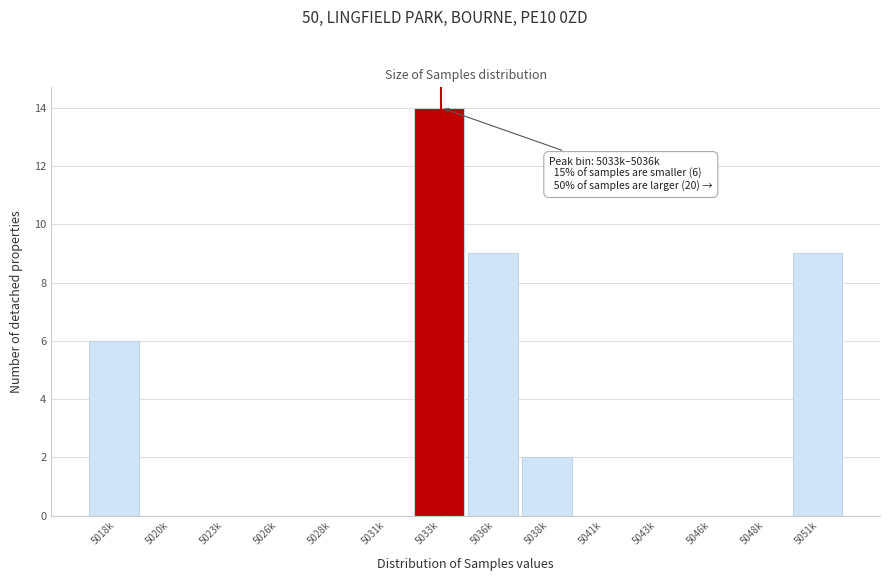

Reading left to right, transcribe all the data shown in this chart.

5018k=6	5020k=0	5023k=0	5026k=0	5028k=0	5031k=0	5033k=14	5036k=9	5038k=2	5041k=0	5043k=0	5046k=0	5048k=0	5051k=9